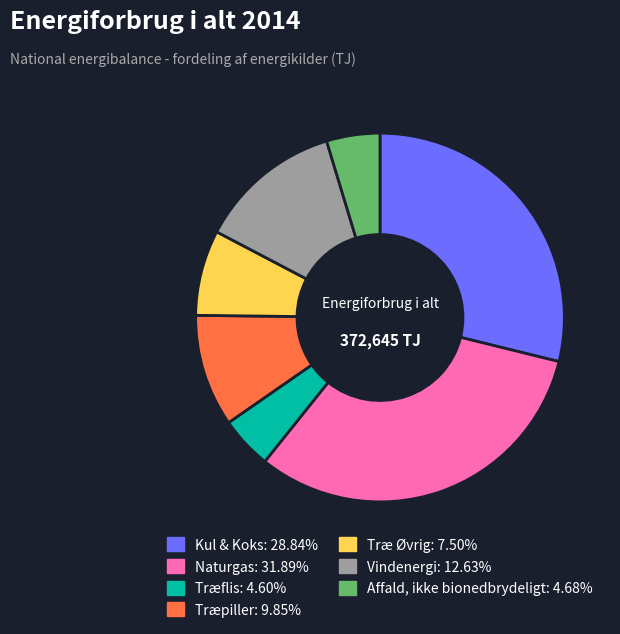

Does any single category account for the majority?

No